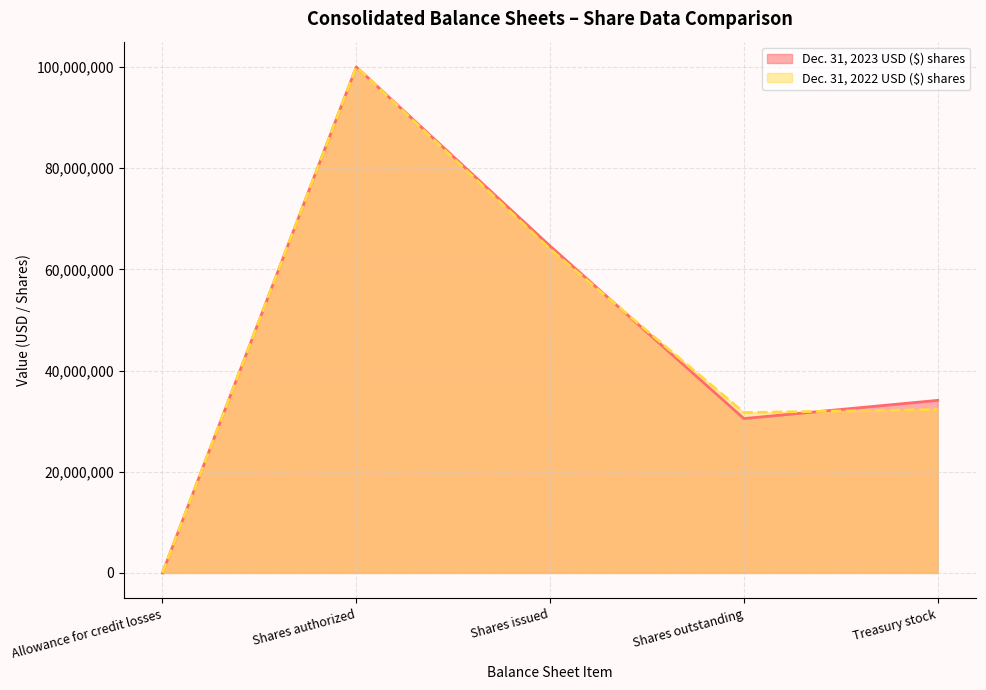

What is the difference between the highest and lowest values at Treasury stock?

1794931